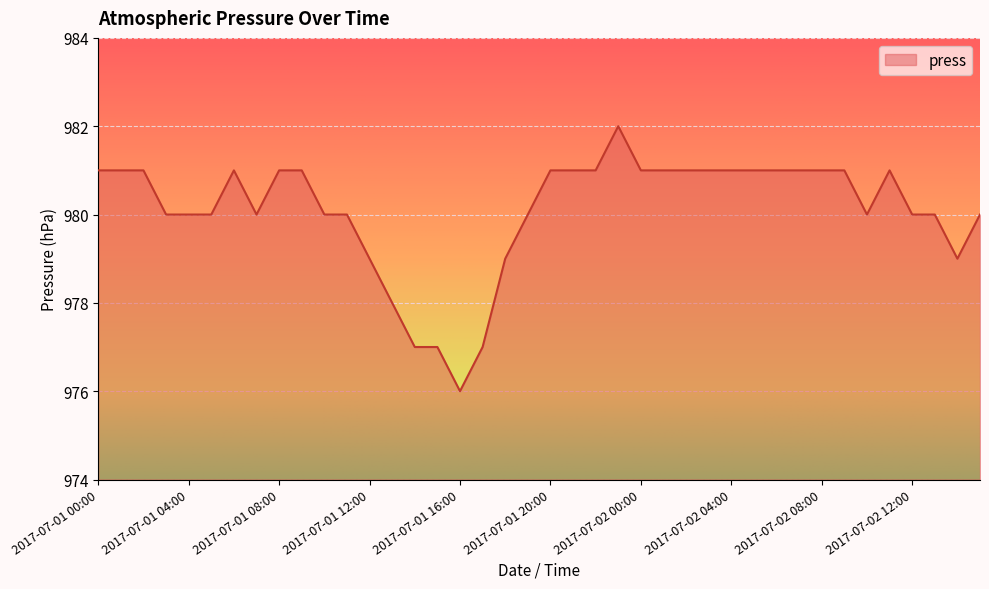

What is the smallest value displayed?

976